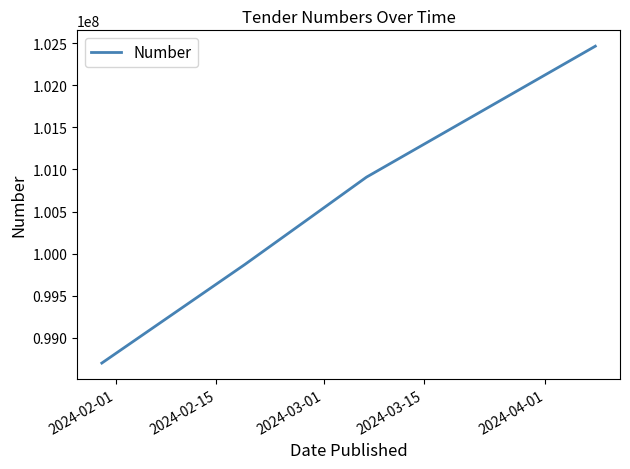

True or false: there are more than 2 points higher than both neighbors.

False